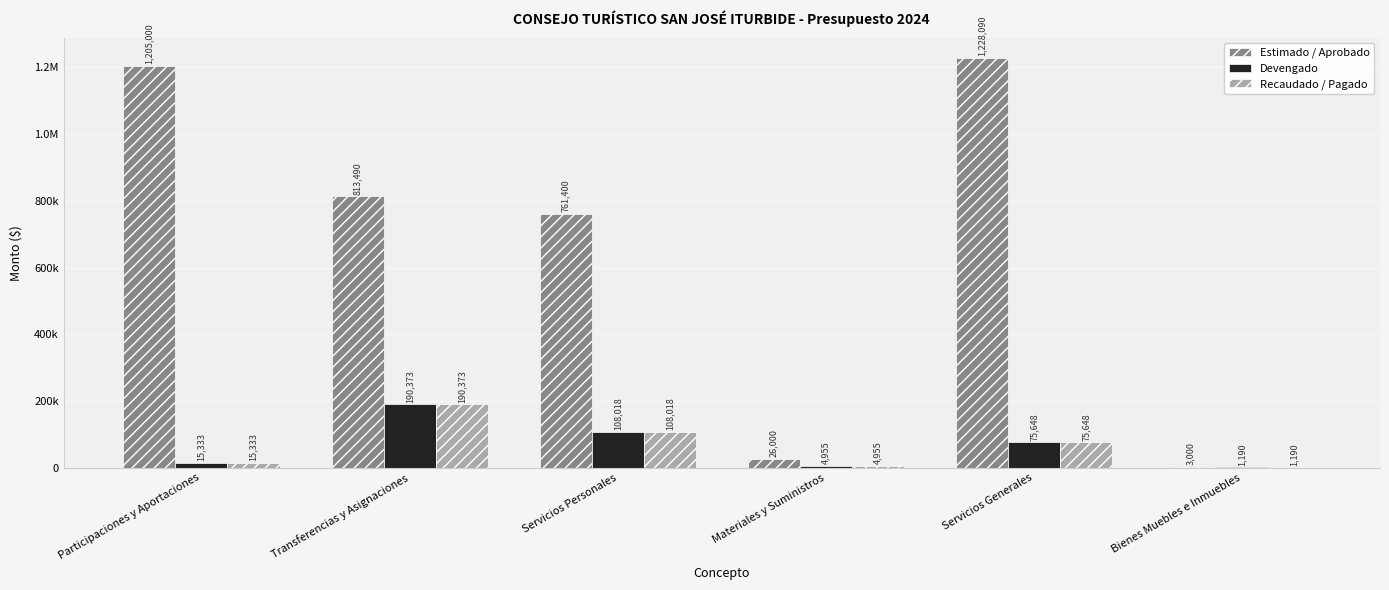

Which label corresponds to the smallest value in the chart?

Bienes Muebles e Inmuebles